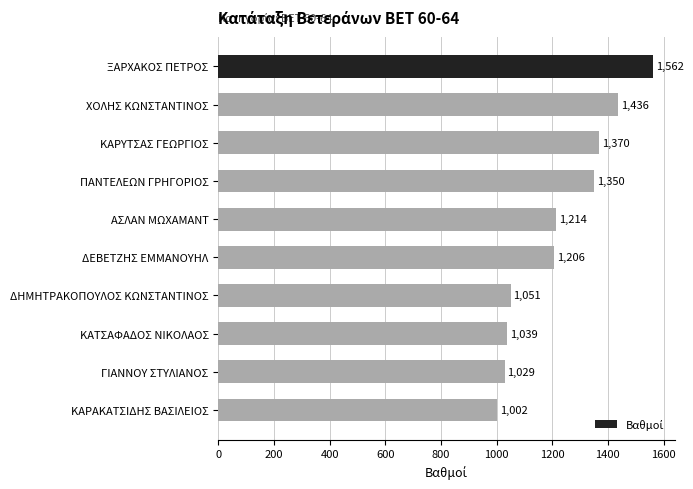

Are the bars horizontal?

Yes